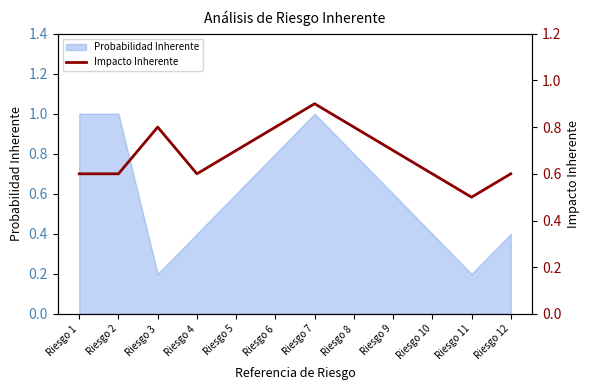

Rank the categories by value from lowest to highest.

Riesgo 11, Riesgo 1, Riesgo 2, Riesgo 4, Riesgo 10, Riesgo 12, Riesgo 5, Riesgo 9, Riesgo 3, Riesgo 6, Riesgo 8, Riesgo 7